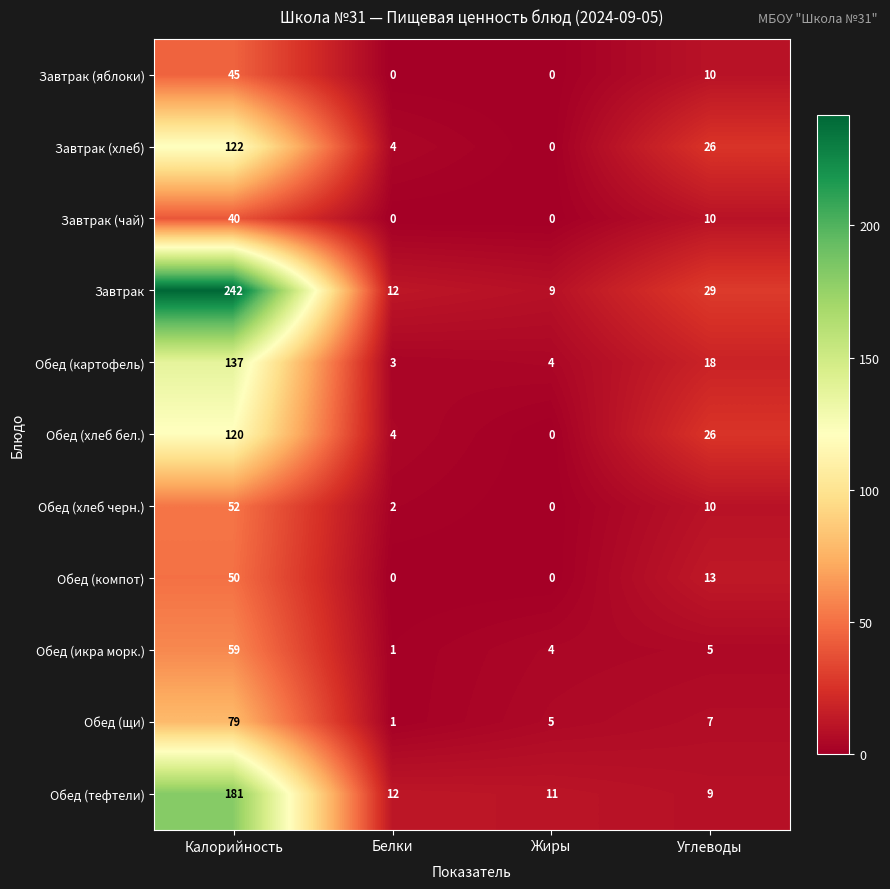

Is it true that Завтрак equals 365 at Калорийность?

False